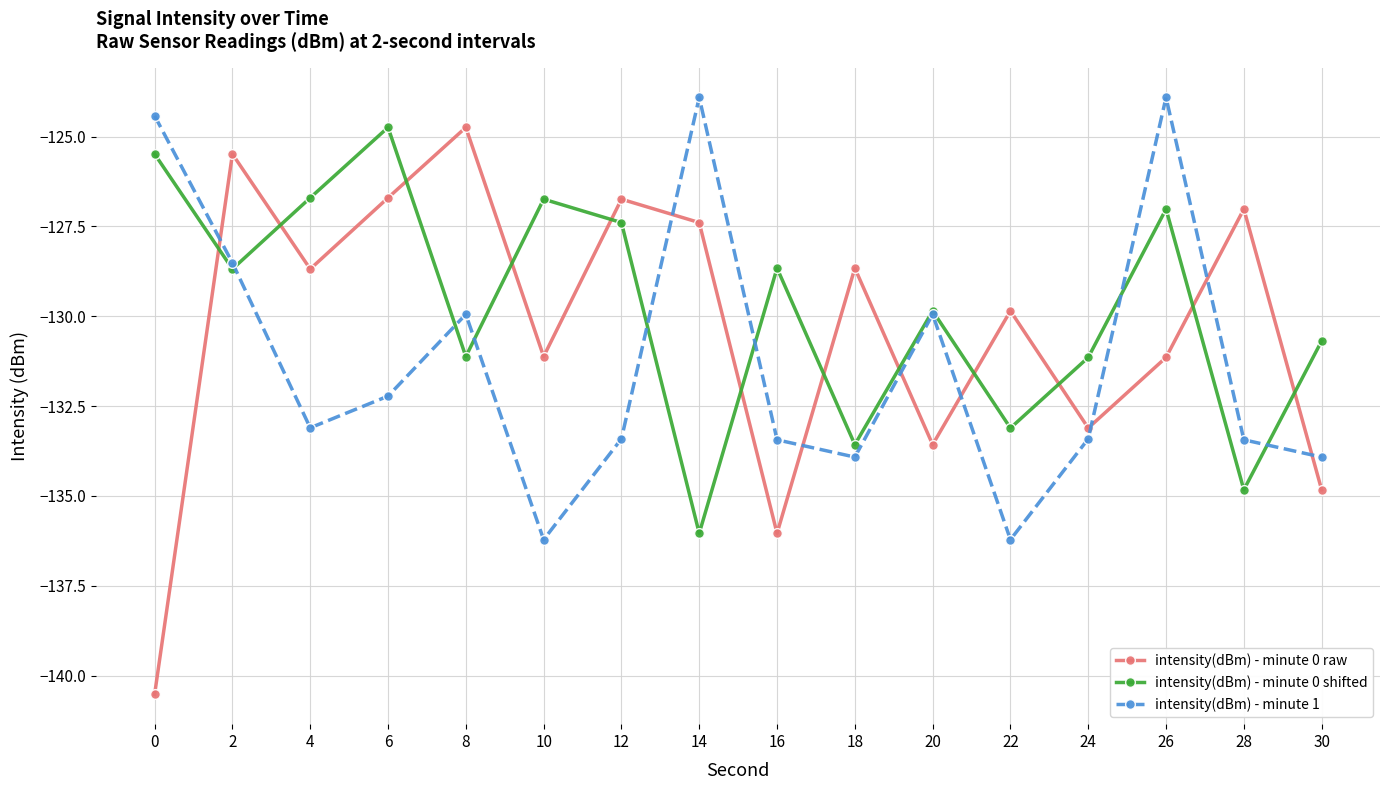

Reading left to right, what are all the values shown in this chart?

intensity(dBm) - minute 0 raw: 0=-140.5	2=-125.5	4=-128.7	6=-126.7	8=-124.7	10=-131.1	12=-126.7	14=-127.4	16=-136.0	18=-128.7	20=-133.6	22=-129.9	24=-133.1	26=-131.1	28=-127.0	30=-134.8
intensity(dBm) - minute 0 shifted: 0=-125.5	2=-128.7	4=-126.7	6=-124.7	8=-131.1	10=-126.7	12=-127.4	14=-136.0	16=-128.7	18=-133.6	20=-129.9	22=-133.1	24=-131.1	26=-127.0	28=-134.8	30=-130.7
intensity(dBm) - minute 1: 0=-124.4	2=-128.5	4=-133.1	6=-132.2	8=-129.9	10=-136.2	12=-133.4	14=-123.9	16=-133.4	18=-133.9	20=-129.9	22=-136.2	24=-133.4	26=-123.9	28=-133.4	30=-133.9